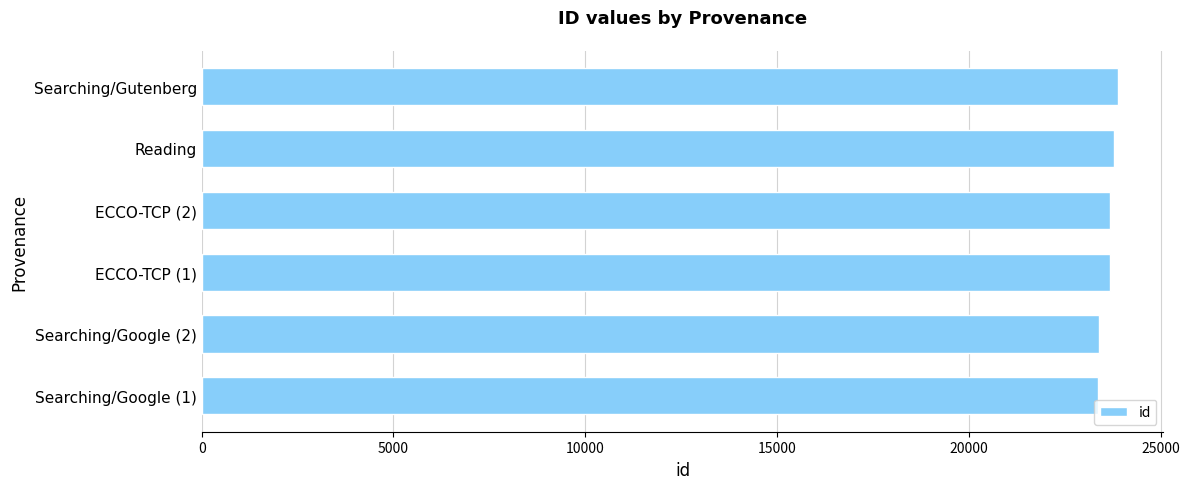

What is the smallest value displayed?

23359